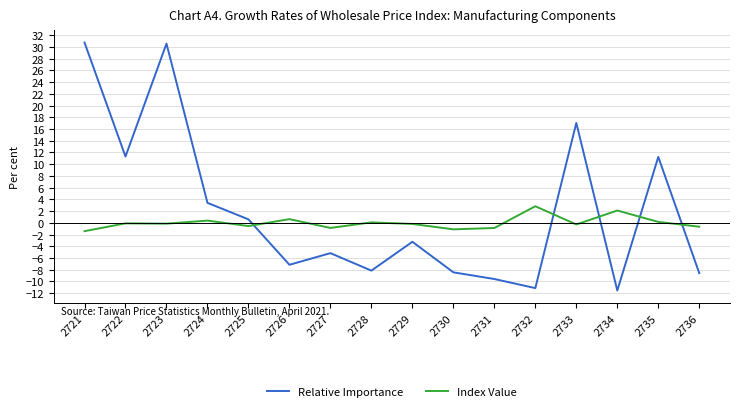

What is the minimum value for Index Value?

-1.4